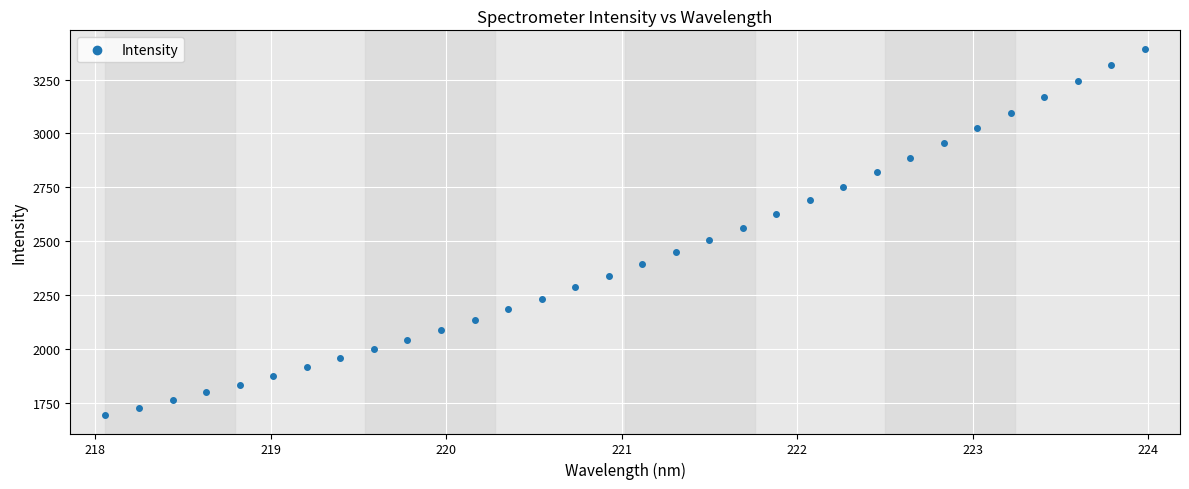

What is the range of Y values (max minus min)?

1701.9